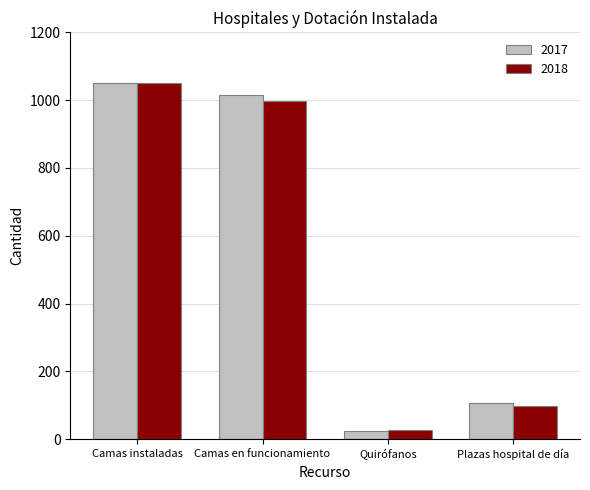

Reading left to right, list all the values displayed in this chart.

2017: 1052	1015	23	108
2018: 1050	998	26	98